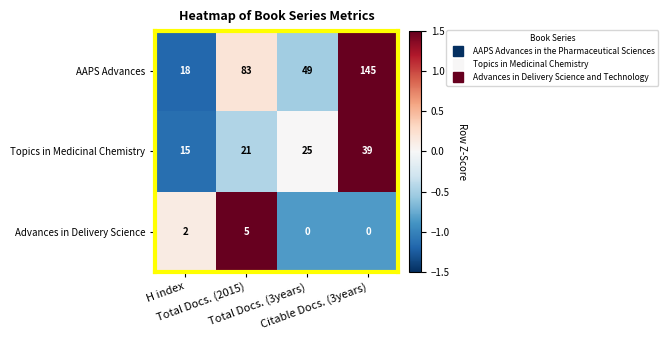

How many series are shown in this chart?

3